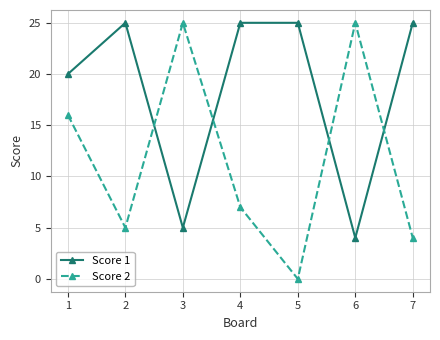

At which label does Score 1 reach its minimum?

6